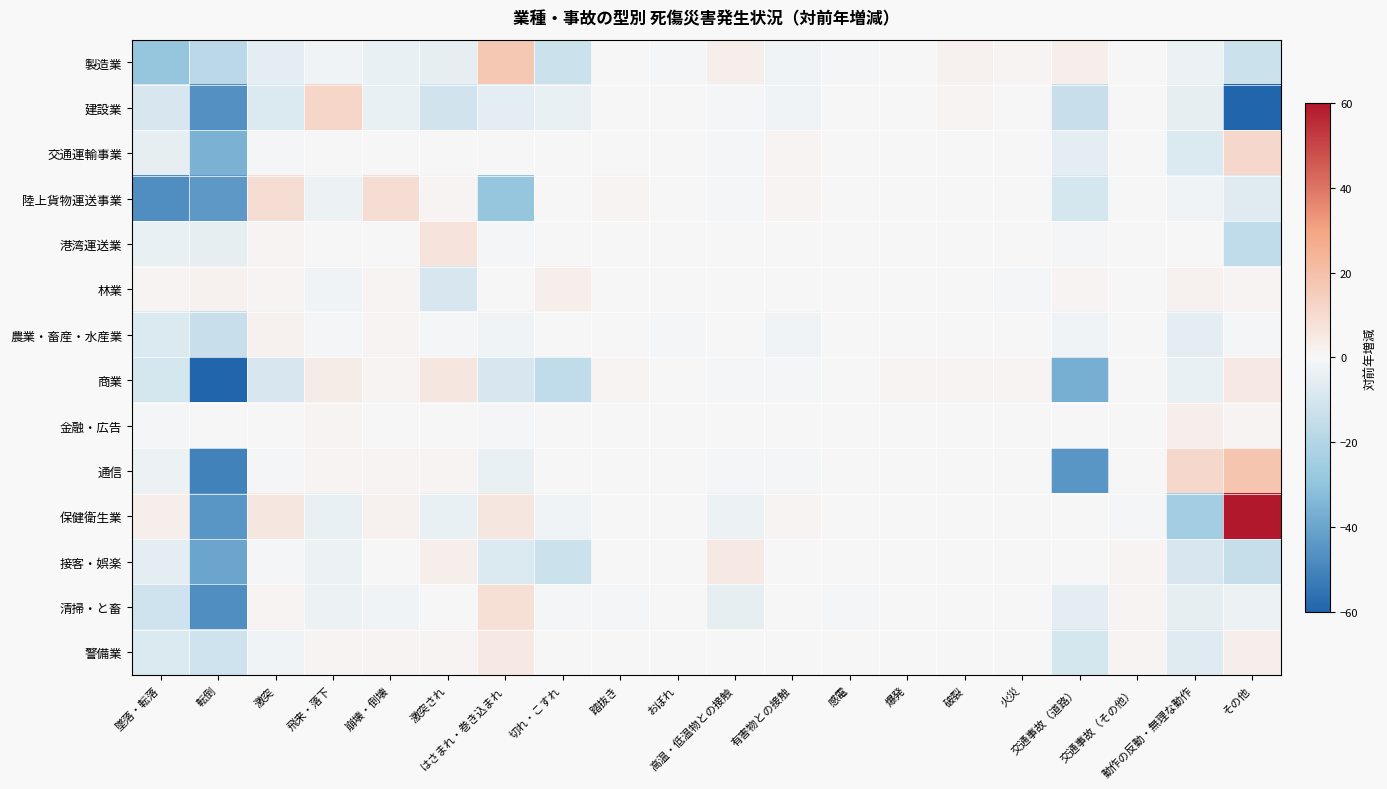

Reading left to right, list all the values displayed in this chart.

製造業: 墜落・転落=-29	転倒=-18	激突=-6	飛来・落下=-2	崩壊・倒壊=-4	激突され=-5	はさまれ・巻き込まれ=17	切れ・こすれ=-13	踏抜き=0	おぼれ=-1	高温・低温物との接触=3	有害物との接触=-2	感電=-1	爆発=0	破裂=2	火災=1	交通事故（道路）=3	交通事故（その他）=0	動作の反動・無理な動作=-3	その他=-13
建設業: 墜落・転落=-9	転倒=-46	激突=-8	飛来・落下=12	崩壊・倒壊=-4	激突され=-11	はさまれ・巻き込まれ=-6	切れ・こすれ=-4	踏抜き=0	おぼれ=0	高温・低温物との接触=-1	有害物との接触=-2	感電=0	爆発=0	破裂=1	火災=0	交通事故（道路）=-14	交通事故（その他）=0	動作の反動・無理な動作=-5	その他=-74
交通運輸事業: 墜落・転落=-5	転倒=-36	激突=-1	飛来・落下=0	崩壊・倒壊=0	激突され=0	はさまれ・巻き込まれ=0	切れ・こすれ=0	踏抜き=0	おぼれ=0	高温・低温物との接触=-1	有害物との接触=1	感電=0	爆発=0	破裂=0	火災=0	交通事故（道路）=-6	交通事故（その他）=0	動作の反動・無理な動作=-8	その他=11
陸上貨物運送事業: 墜落・転落=-47	転倒=-44	激突=9	飛来・落下=-3	崩壊・倒壊=9	激突され=1	はさまれ・巻き込まれ=-29	切れ・こすれ=0	踏抜き=1	おぼれ=0	高温・低温物との接触=-1	有害物との接触=1	感電=0	爆発=0	破裂=0	火災=0	交通事故（道路）=-10	交通事故（その他）=0	動作の反動・無理な動作=-2	その他=-7
港湾運送業: 墜落・転落=-4	転倒=-5	激突=1	飛来・落下=0	崩壊・倒壊=0	激突され=7	はさまれ・巻き込まれ=-1	切れ・こすれ=0	踏抜き=0	おぼれ=0	高温・低温物との接触=0	有害物との接触=0	感電=0	爆発=0	破裂=0	火災=0	交通事故（道路）=-1	交通事故（その他）=0	動作の反動・無理な動作=0	その他=-16
林業: 墜落・転落=1	転倒=2	激突=1	飛来・落下=-2	崩壊・倒壊=1	激突され=-9	はさまれ・巻き込まれ=0	切れ・こすれ=3	踏抜き=0	おぼれ=0	高温・低温物との接触=0	有害物との接触=0	感電=0	爆発=0	破裂=0	火災=-1	交通事故（道路）=1	交通事故（その他）=0	動作の反動・無理な動作=2	その他=1
農業・畜産・水産業: 墜落・転落=-8	転倒=-14	激突=2	飛来・落下=-1	崩壊・倒壊=1	激突され=-1	はさまれ・巻き込まれ=-2	切れ・こすれ=0	踏抜き=0	おぼれ=-1	高温・低温物との接触=0	有害物との接触=-2	感電=0	爆発=0	破裂=0	火災=0	交通事故（道路）=-2	交通事故（その他）=0	動作の反動・無理な動作=-6	その他=-1
商業: 墜落・転落=-10	転倒=-161	激突=-9	飛来・落下=4	崩壊・倒壊=1	激突され=6	はさまれ・巻き込まれ=-9	切れ・こすれ=-16	踏抜き=1	おぼれ=0	高温・低温物との接触=-1	有害物との接触=-1	感電=0	爆発=1	破裂=1	火災=1	交通事故（道路）=-37	交通事故（その他）=0	動作の反動・無理な動作=-4	その他=5
金融・広告: 墜落・転落=-1	転倒=0	激突=0	飛来・落下=1	崩壊・倒壊=0	激突され=0	はさまれ・巻き込まれ=-1	切れ・こすれ=0	踏抜き=0	おぼれ=0	高温・低温物との接触=0	有害物との接触=0	感電=0	爆発=0	破裂=0	火災=0	交通事故（道路）=0	交通事故（その他）=0	動作の反動・無理な動作=3	その他=1
通信: 墜落・転落=-3	転倒=-51	激突=-1	飛来・落下=1	崩壊・倒壊=1	激突され=1	はさまれ・巻き込まれ=-4	切れ・こすれ=0	踏抜き=0	おぼれ=0	高温・低温物との接触=-1	有害物との接触=-1	感電=0	爆発=0	破裂=0	火災=0	交通事故（道路）=-45	交通事故（その他）=0	動作の反動・無理な動作=11	その他=18
保健衛生業: 墜落・転落=3	転倒=-45	激突=6	飛来・落下=-4	崩壊・倒壊=2	激突され=-4	はさまれ・巻き込まれ=6	切れ・こすれ=-2	踏抜き=0	おぼれ=0	高温・低温物との接触=-3	有害物との接触=1	感電=0	爆発=0	破裂=0	火災=0	交通事故（道路）=0	交通事故（その他）=-1	動作の反動・無理な動作=-25	その他=1691
接客・娯楽: 墜落・転落=-6	転倒=-40	激突=-1	飛来・落下=-3	崩壊・倒壊=0	激突され=3	はさまれ・巻き込まれ=-8	切れ・こすれ=-13	踏抜き=0	おぼれ=0	高温・低温物との接触=5	有害物との接触=0	感電=0	爆発=0	破裂=0	火災=0	交通事故（道路）=0	交通事故（その他）=1	動作の反動・無理な動作=-9	その他=-15
清掃・と畜: 墜落・転落=-12	転倒=-47	激突=1	飛来・落下=-3	崩壊・倒壊=-2	激突され=0	はさまれ・巻き込まれ=8	切れ・こすれ=-1	踏抜き=-1	おぼれ=0	高温・低温物との接触=-5	有害物との接触=0	感電=-1	爆発=0	破裂=0	火災=0	交通事故（道路）=-6	交通事故（その他）=1	動作の反動・無理な動作=-5	その他=-3
警備業: 墜落・転落=-8	転倒=-12	激突=-2	飛来・落下=1	崩壊・倒壊=1	激突され=1	はさまれ・巻き込まれ=5	切れ・こすれ=0	踏抜き=0	おぼれ=0	高温・低温物との接触=0	有害物との接触=0	感電=0	爆発=0	破裂=0	火災=0	交通事故（道路）=-10	交通事故（その他）=1	動作の反動・無理な動作=-7	その他=3